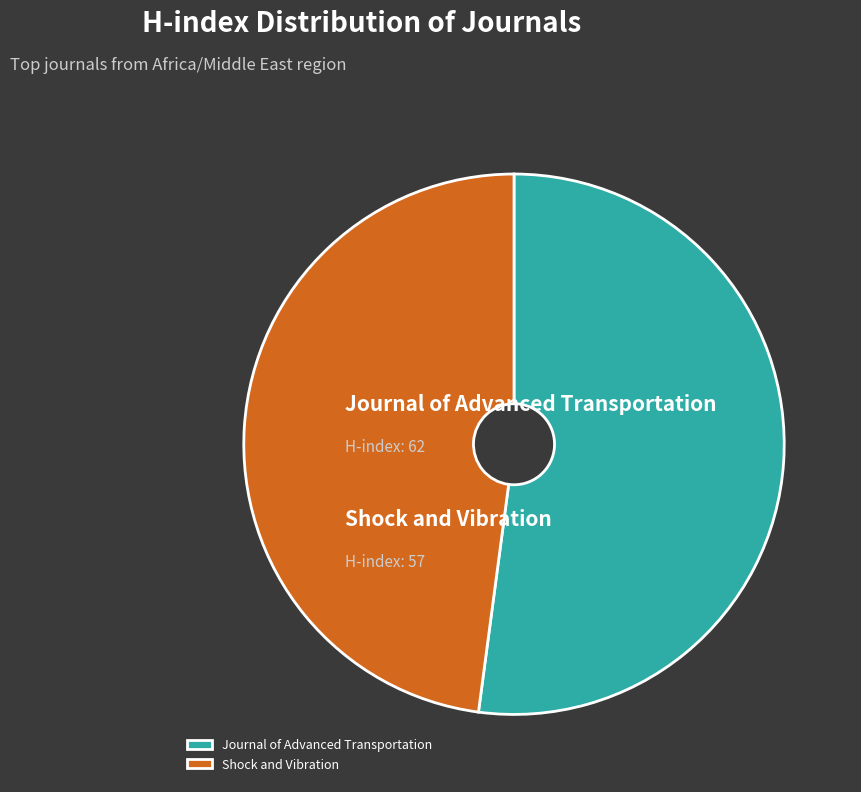

Count the number of slices in the pie.

2